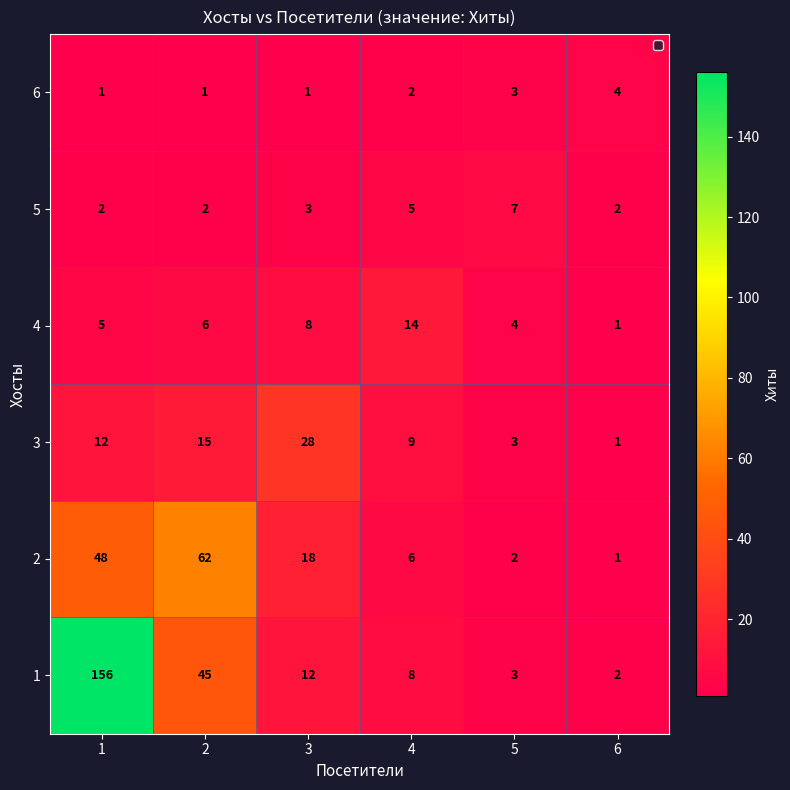

What is the maximum value shown in the chart?

156